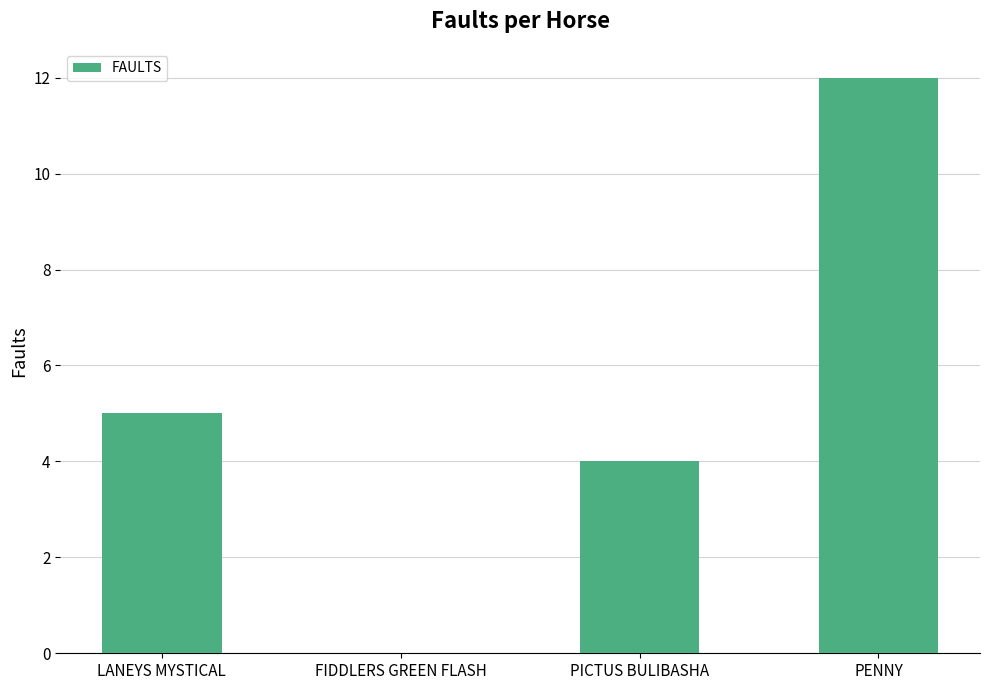

What is the sum of all values?

21